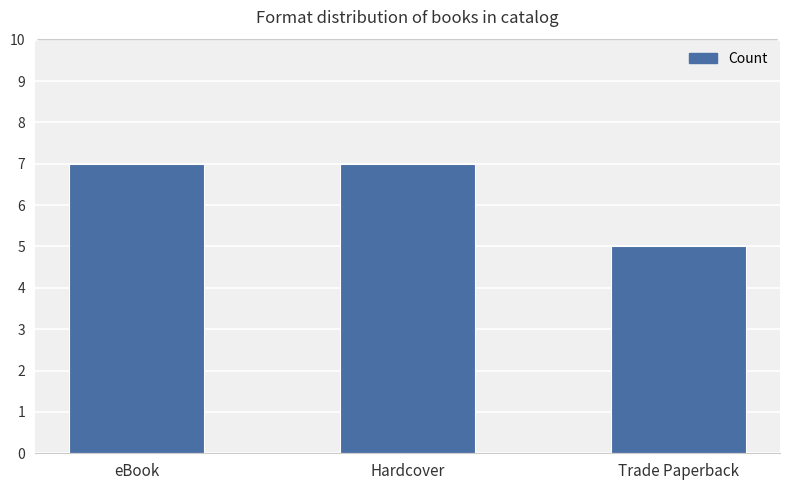

What is the label of the 2nd bar from the left?

Hardcover